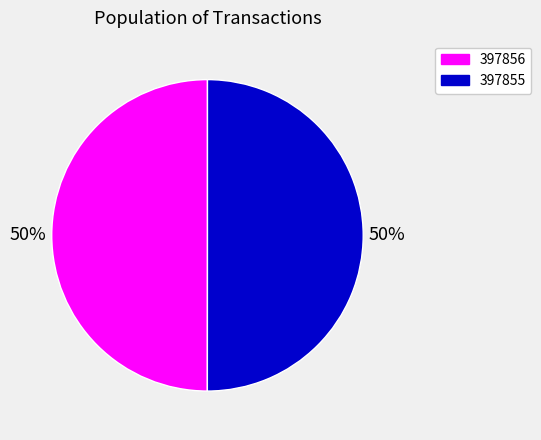

The 397855 slice represents 38% of the pie. True or false?

False